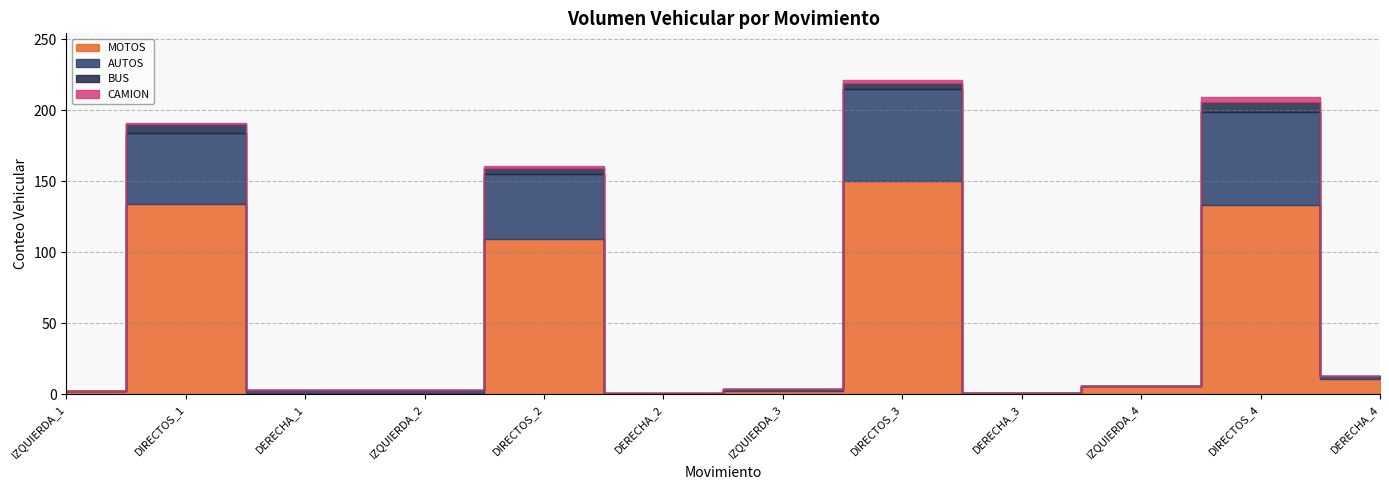

True or false: CAMION and AUTOS intersect in this chart.

False